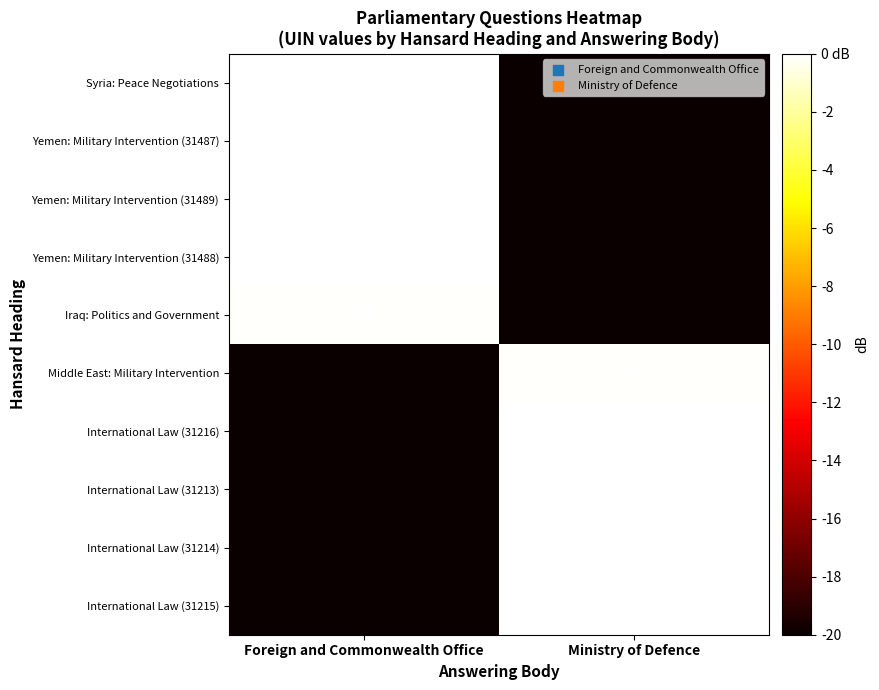

True or false: International Law (31215) has a value of 31215 at Ministry of Defence.

True